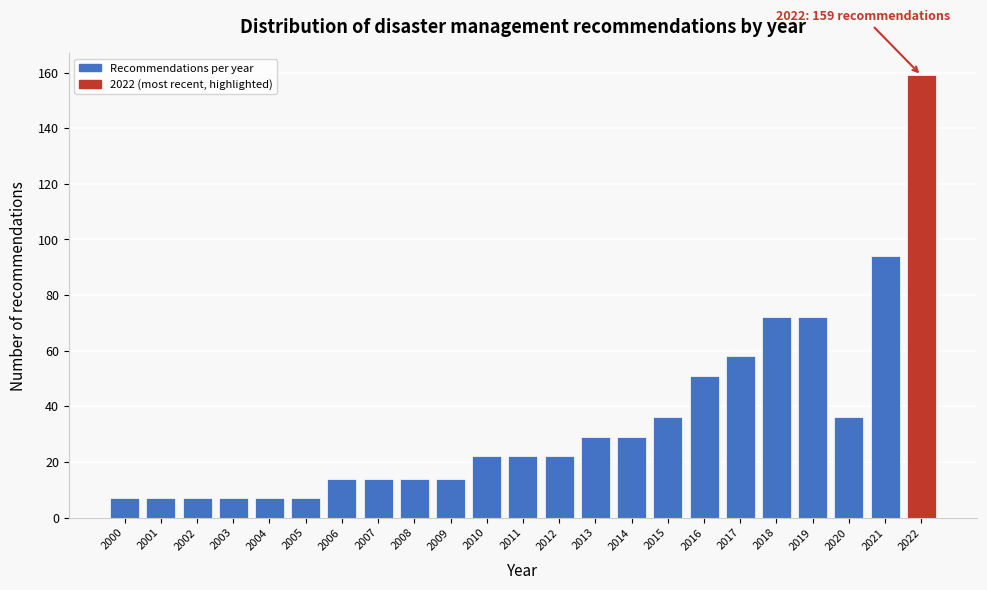

Reading left to right, what are all the values shown in this chart?

2000=7	2001=7	2002=7	2003=7	2004=7	2005=7	2006=14	2007=14	2008=14	2009=14	2010=22	2011=22	2012=22	2013=29	2014=29	2015=36	2016=51	2017=58	2018=72	2019=72	2020=36	2021=94	2022=159